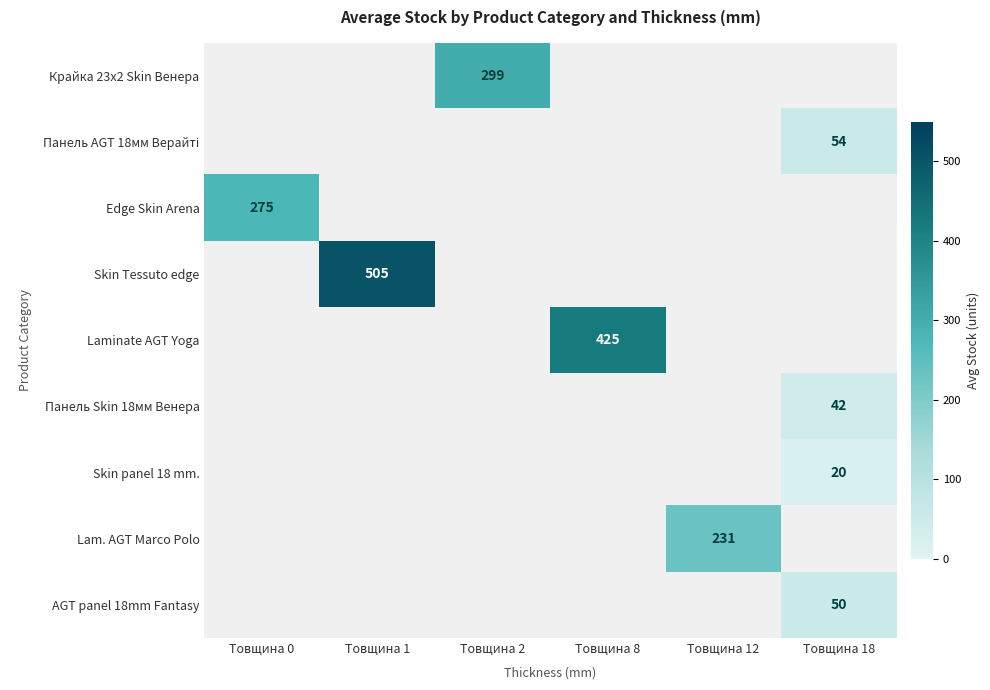

The Панель Skin 18мм Венера series shows 42 at Товщина 18. True or false?

True